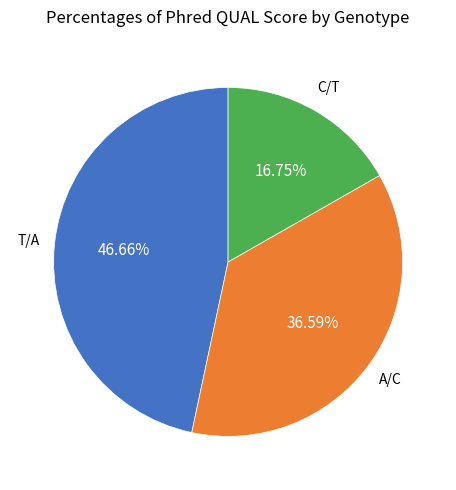

Is T/A the majority of the pie?

No